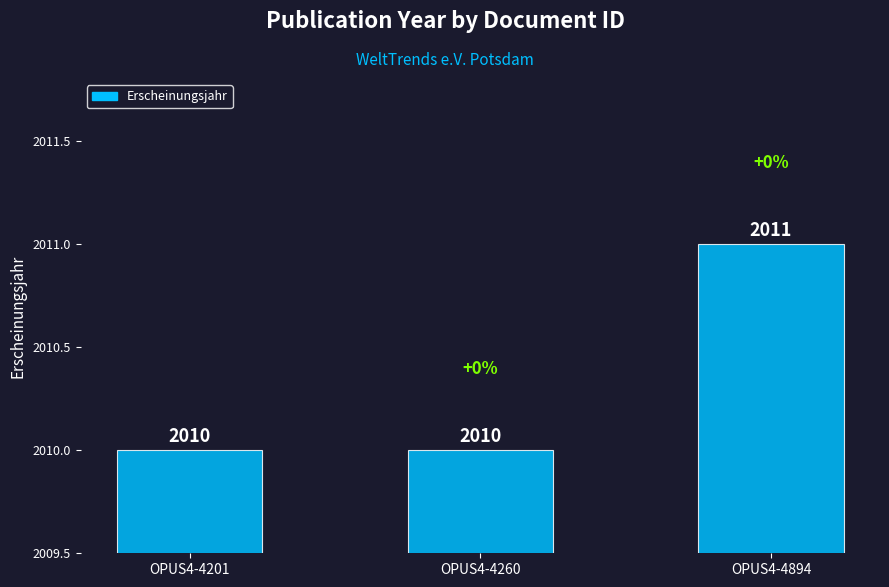

What is the value of the 2nd bar from the left?

2010